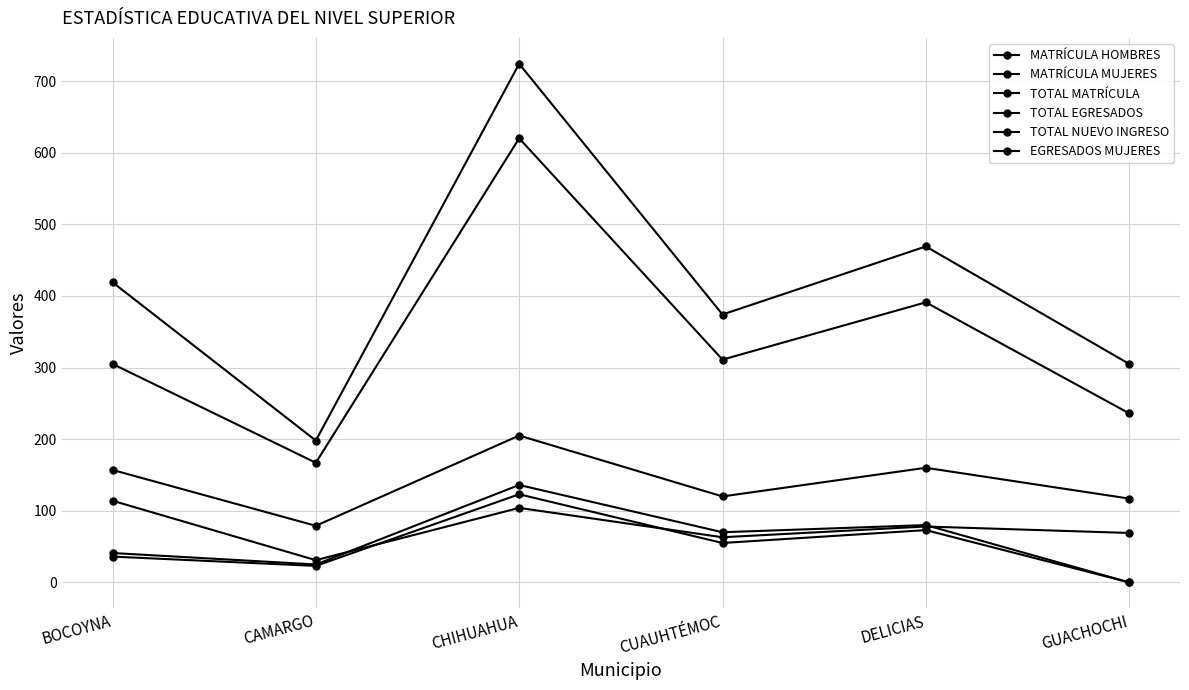

How many interior local peaks does the MATRÍCULA MUJERES series have?

2